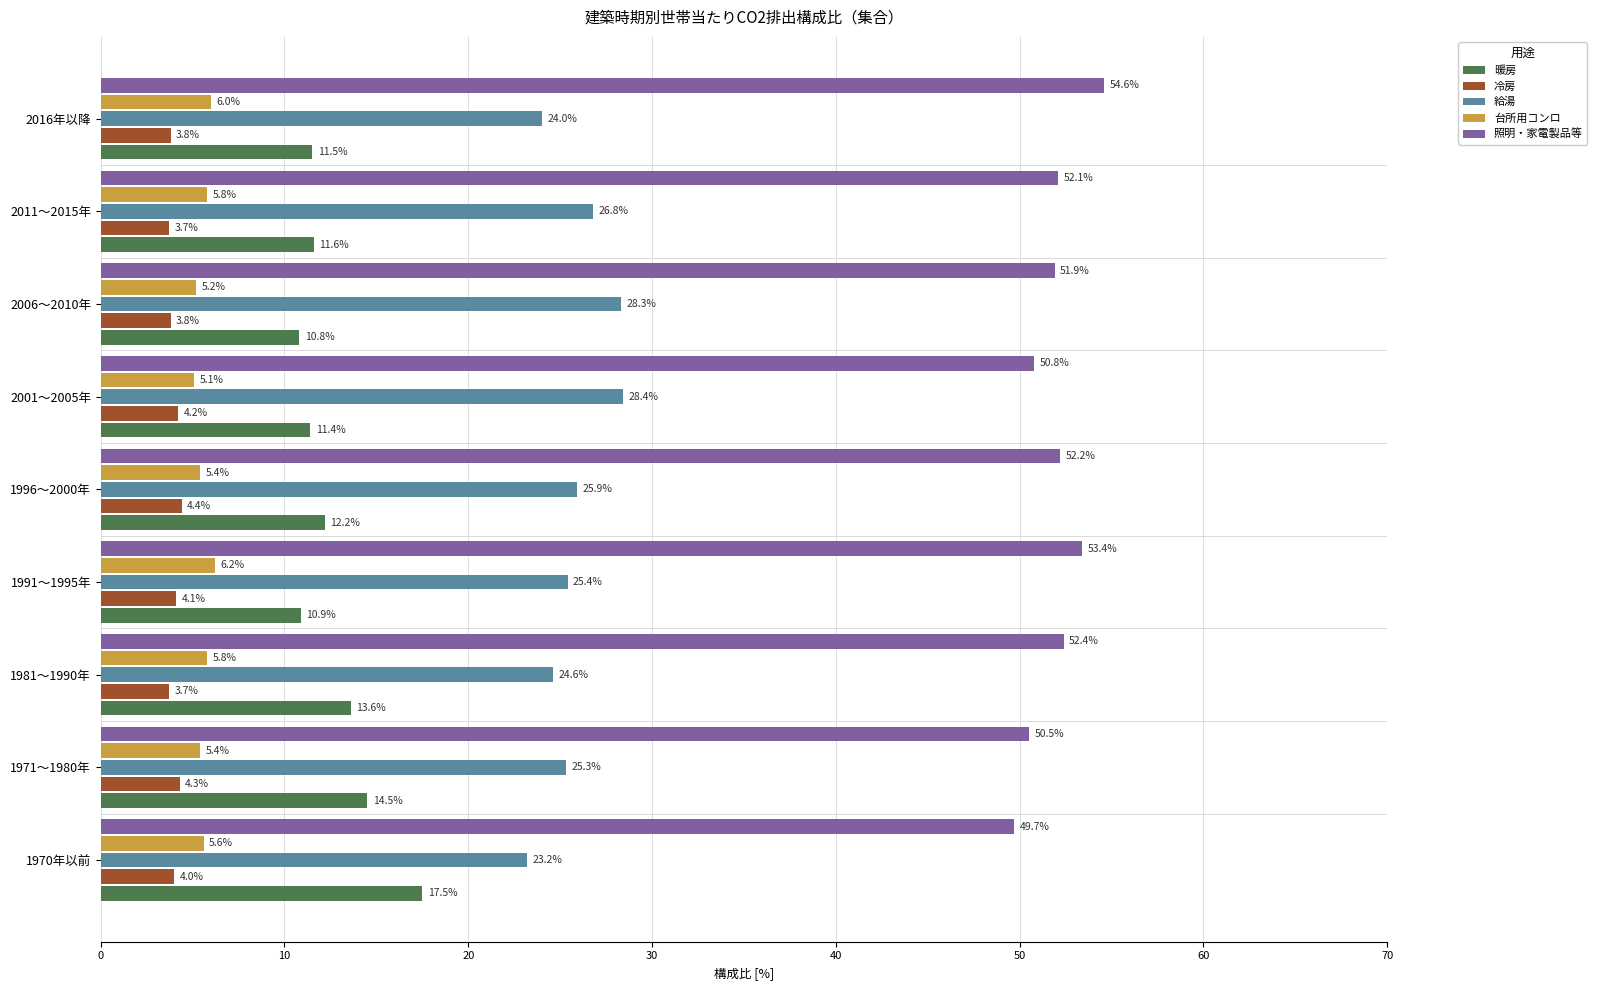

Between 1981～1990年 and 2011～2015年, which series saw the biggest shift?

給湯